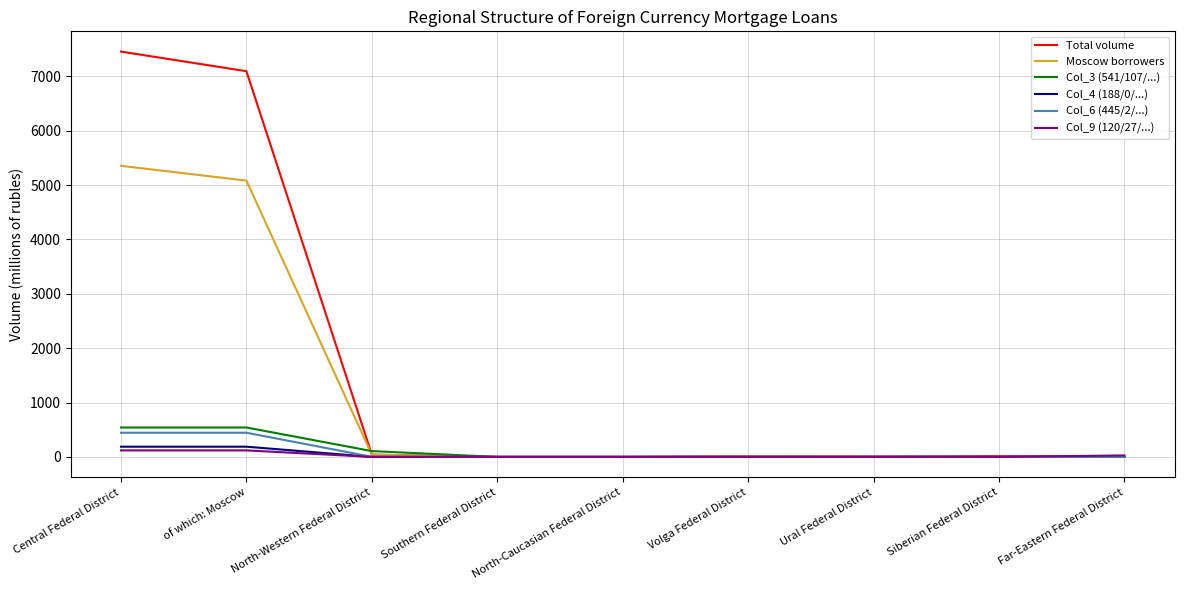

Which series has the largest total across all categories?

Total volume